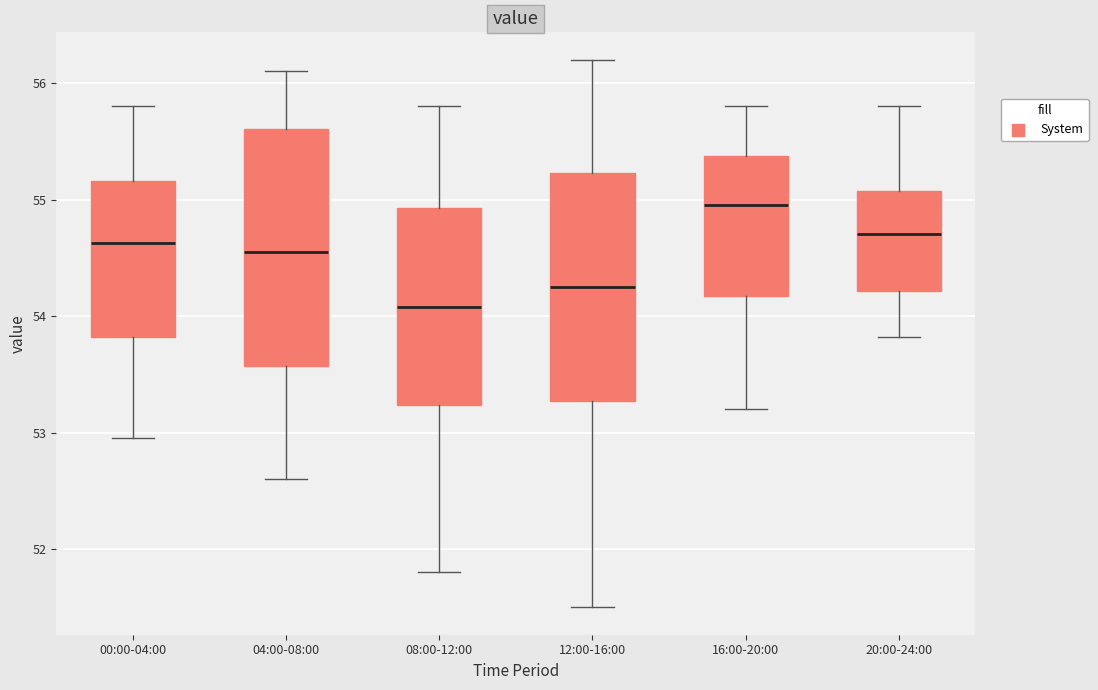

Reading left to right, transcribe this box plot: for each box, give where its median line is, the range the box spans, and where its two whiskers end, as read against the y-axis. The values are not printed on the chart, so give them approximately, as read against the axis.

00:00-04:00: median 54.6, box 53.8 to 55.2, whiskers 53.0 to 55.8
04:00-08:00: median 54.6, box 53.6 to 55.6, whiskers 52.6 to 56.1
08:00-12:00: median 54.1, box 53.2 to 54.9, whiskers 51.8 to 55.8
12:00-16:00: median 54.3, box 53.3 to 55.2, whiskers 51.5 to 56.2
16:00-20:00: median 55.0, box 54.2 to 55.4, whiskers 53.2 to 55.8
20:00-24:00: median 54.7, box 54.2 to 55.1, whiskers 53.8 to 55.8